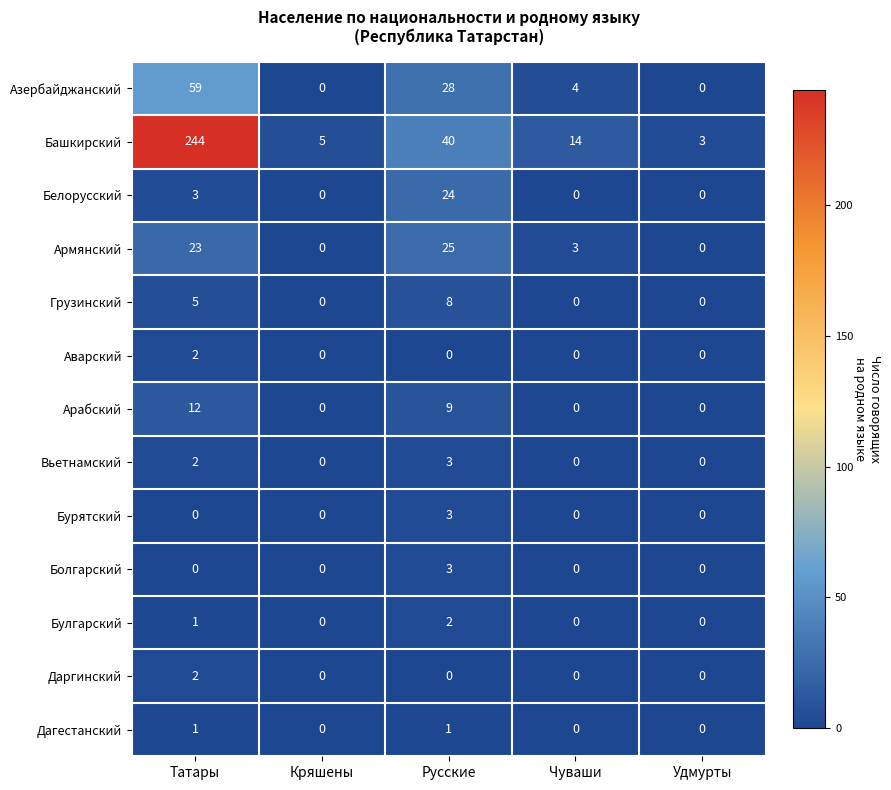

What is the greatest value displayed?

244